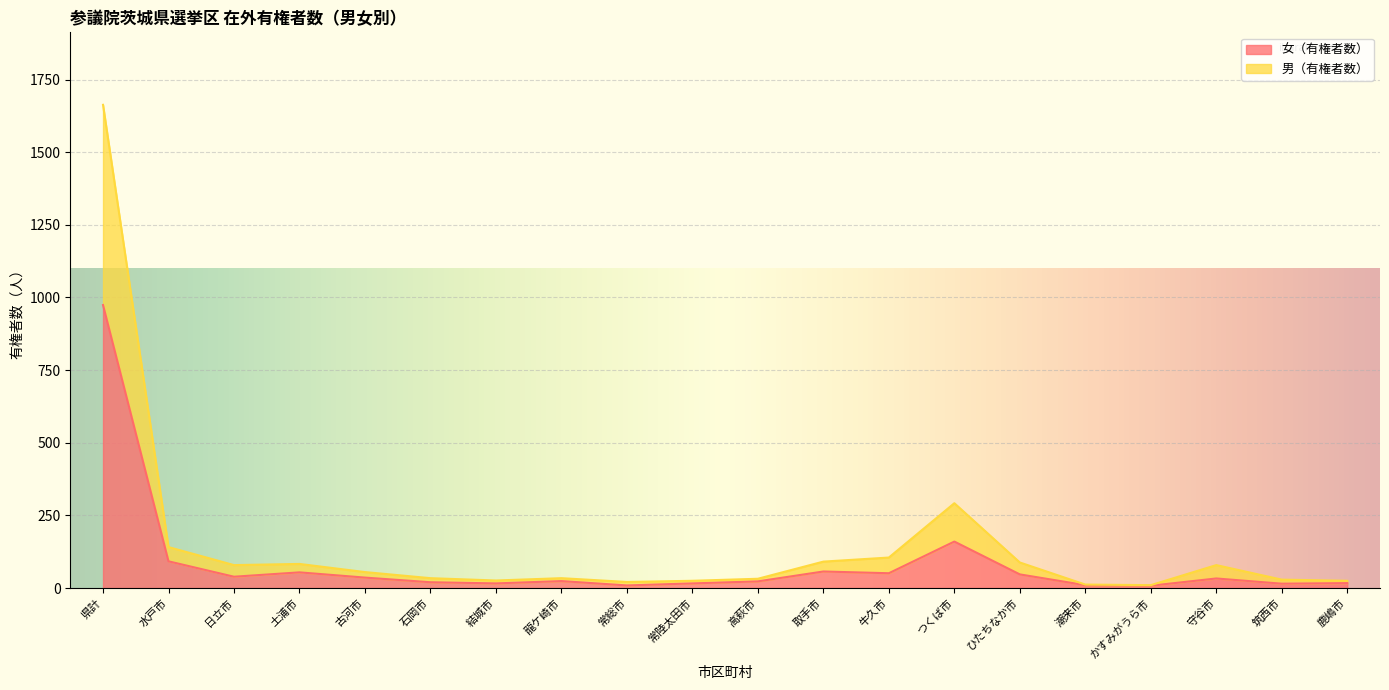

Reading right to left, transcribe all the data shown in this chart.

女（有権者数）: 鹿嶋市=17	筑西市=15	守谷市=33	かすみがうら市=8	潮来市=10	ひたちなか市=47	つくば市=160	牛久市=51	取手市=57	高萩市=23	常陸太田市=16	常総市=9	龍ケ崎市=24	結城市=16	石岡市=20	古河市=36	土浦市=54	日立市=39	水戸市=92	県計=974
男（有権者数）: 鹿嶋市=25	筑西市=29	守谷市=79	かすみがうら市=10	潮来市=12	ひたちなか市=88	つくば市=292	牛久市=105	取手市=91	高萩市=32	常陸太田市=25	常総市=21	龍ケ崎市=34	結城市=26	石岡市=34	古河市=55	土浦市=83	日立市=79	水戸市=141	県計=1663